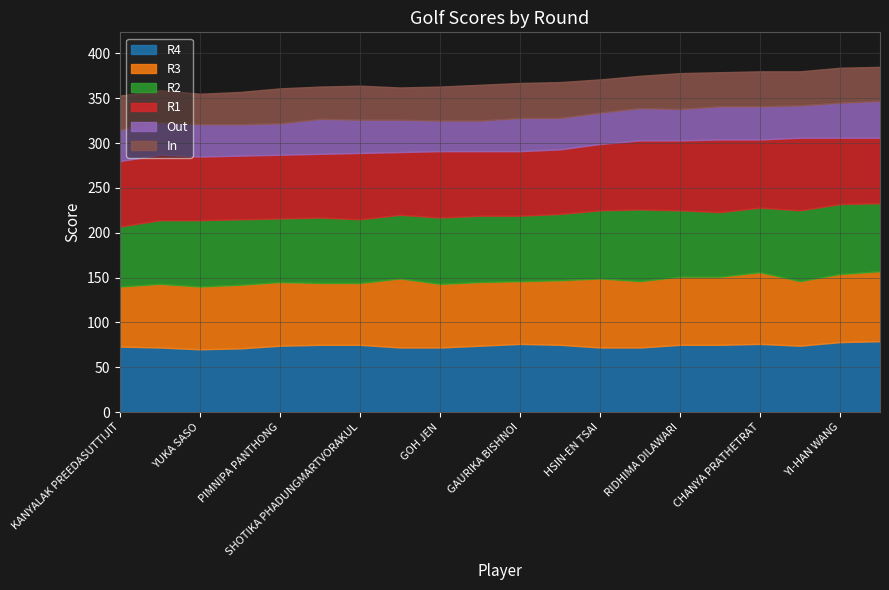

How many times do R3 and R2 cross each other?

7